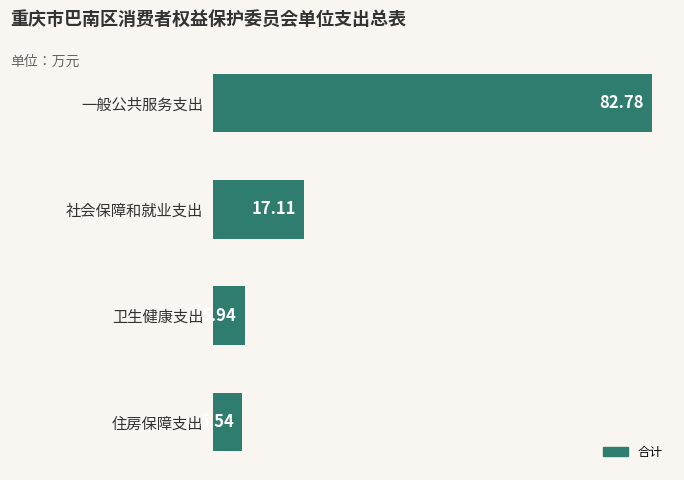

What is the ratio of the value at 一般公共服务支出 to the value at 住房保障支出?

14.9